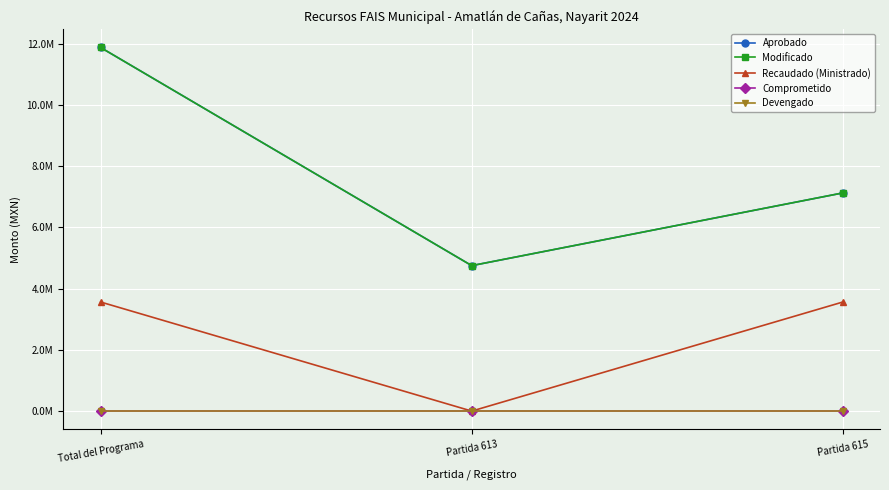

Does the chart have visible grid lines?

Yes